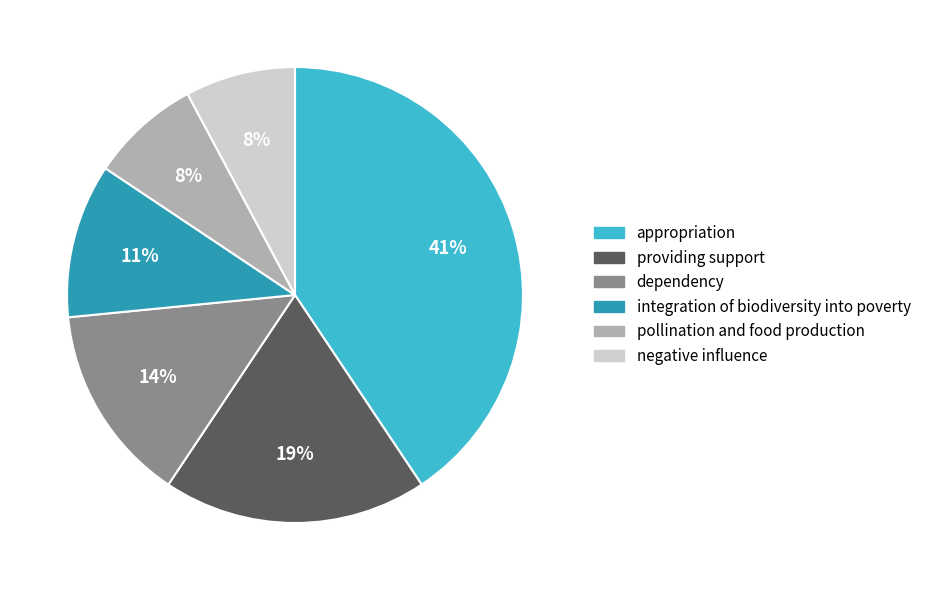

Is the sum of dependency and pollination and food production greater than half?

No